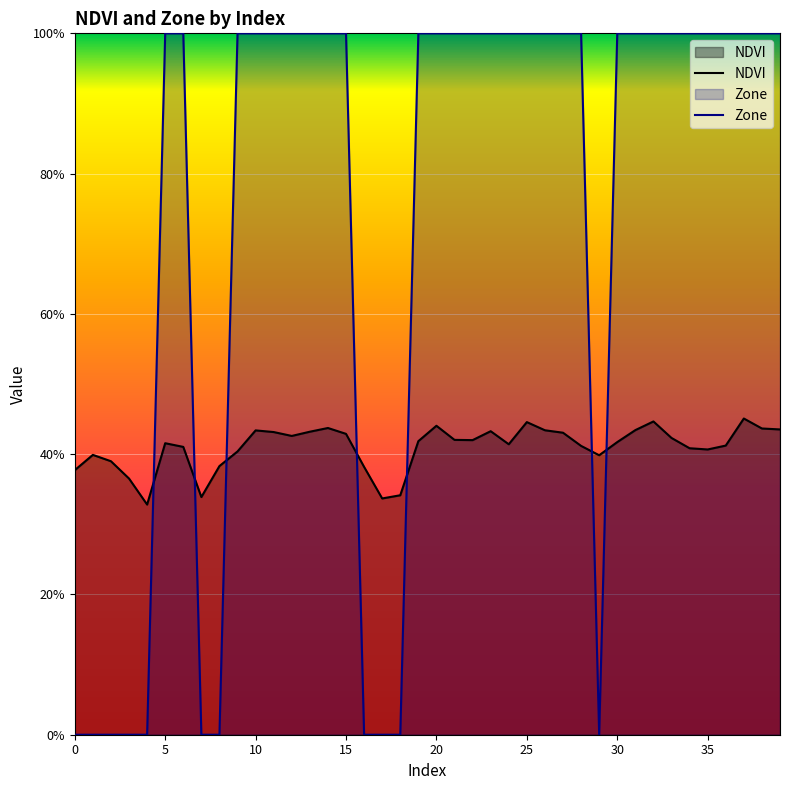

Which has a higher value, 31 or 33?

31